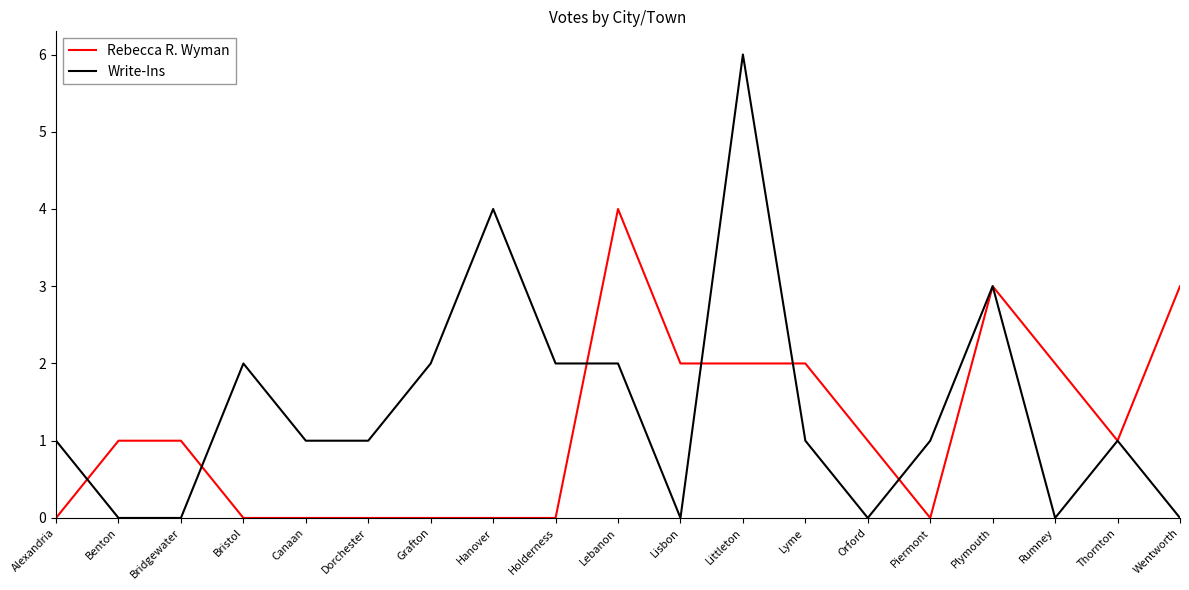

Count the number of data series in this chart.

2